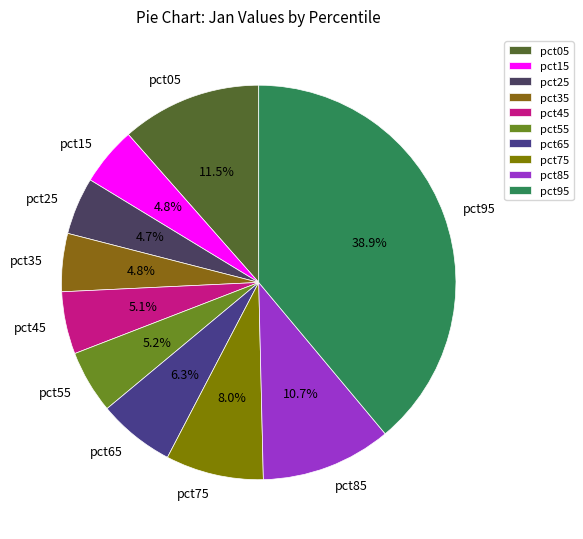

True or false: pct25 accounts for 5% of the total.

True